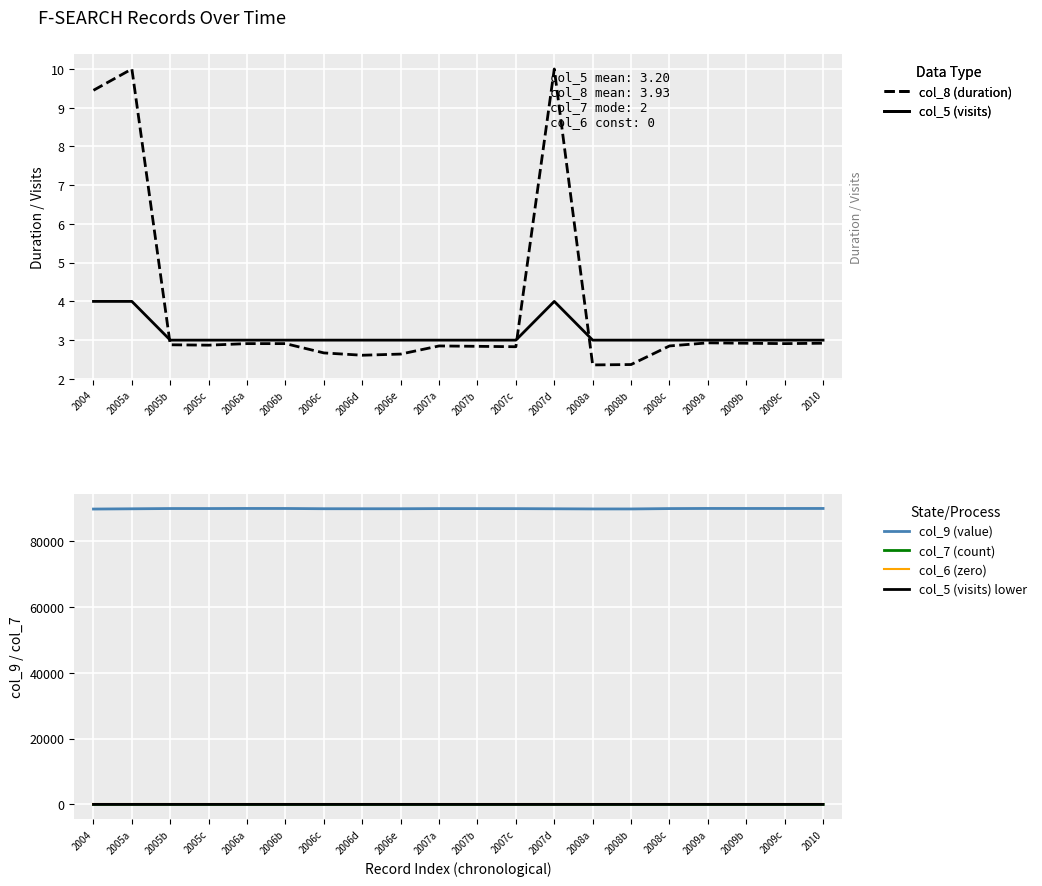

Which series has the largest total across all categories?

col_9 (value)